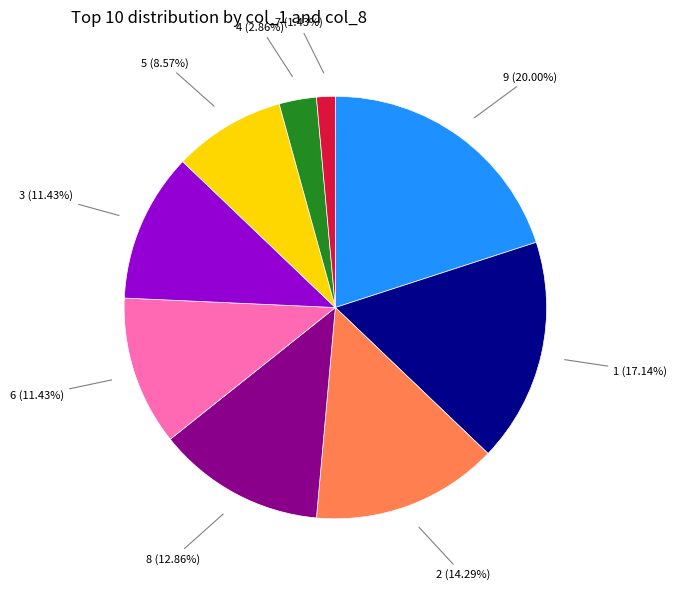

Is there a majority slice in this chart?

No